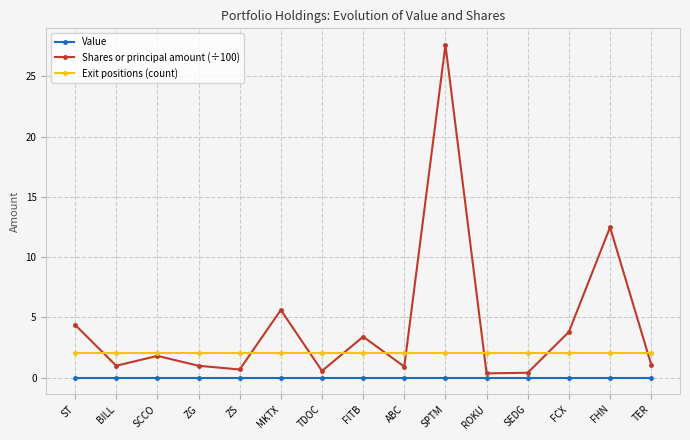

What is the spread (max minus min) of values at MKTX?

5.6